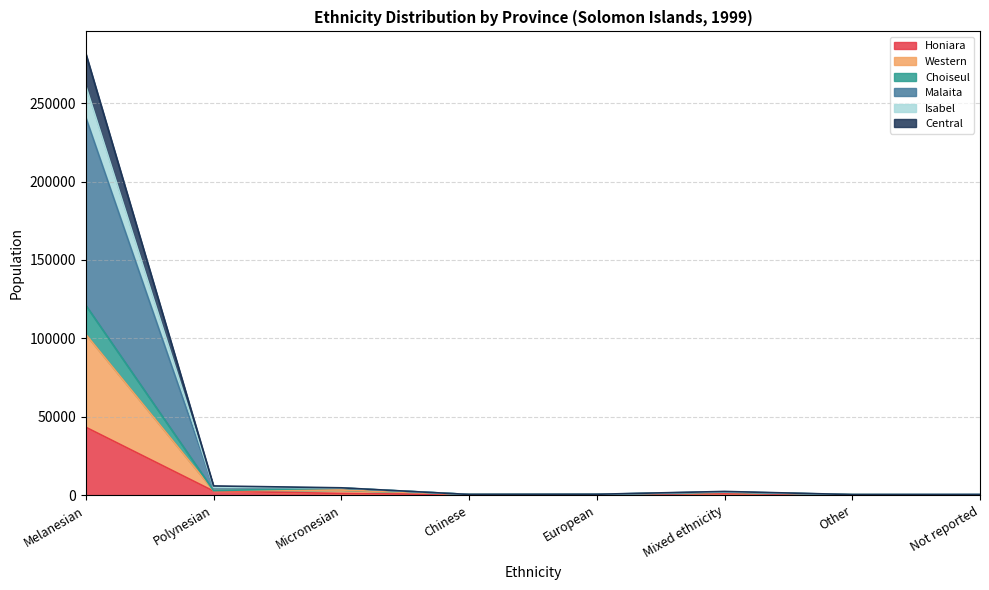

True or false: Honiara has more than 2 interior local peaks.

False